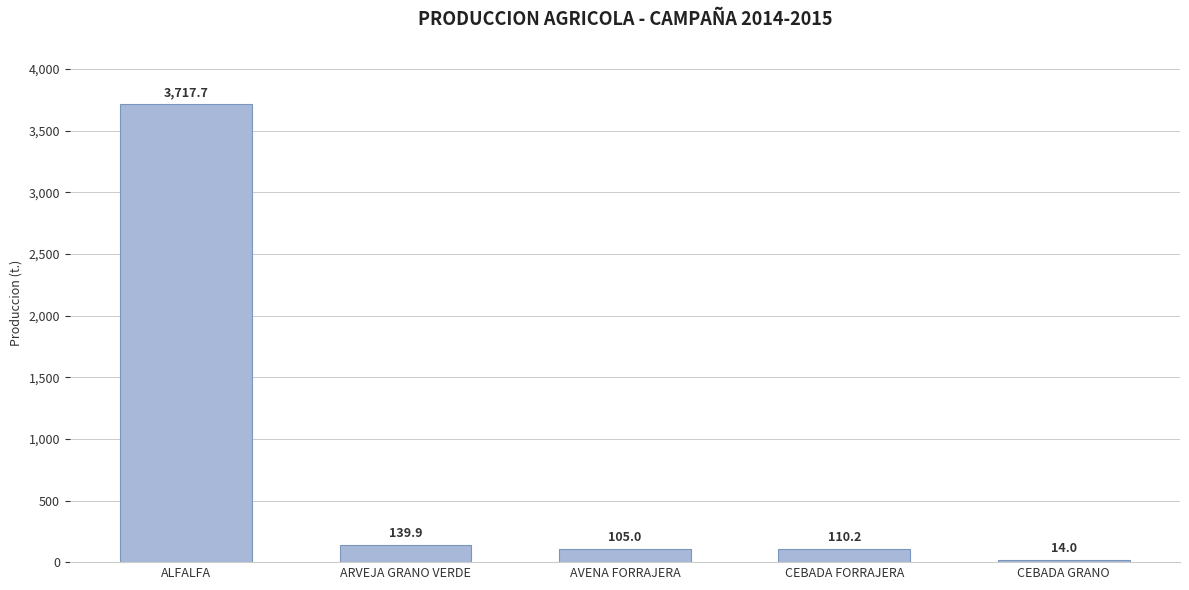

Between ALFALFA and CEBADA FORRAJERA, which is larger?

ALFALFA